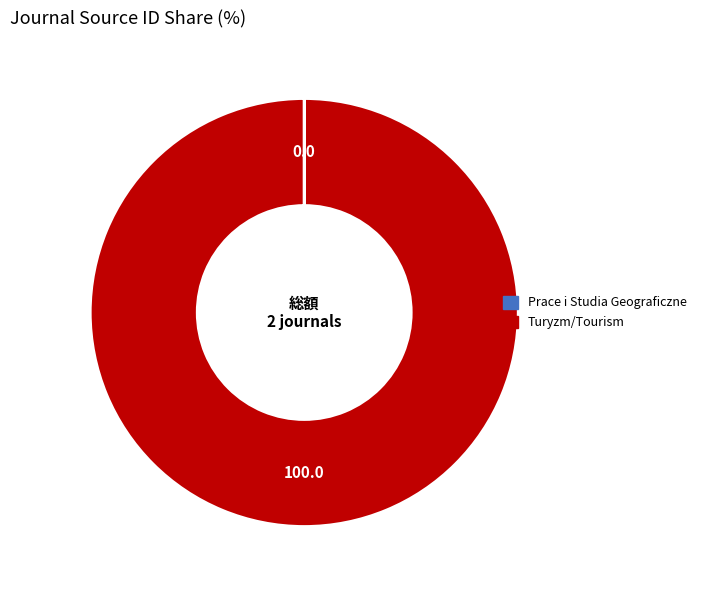

True or false: Turyzm/Tourism accounts for 100% of the total.

True